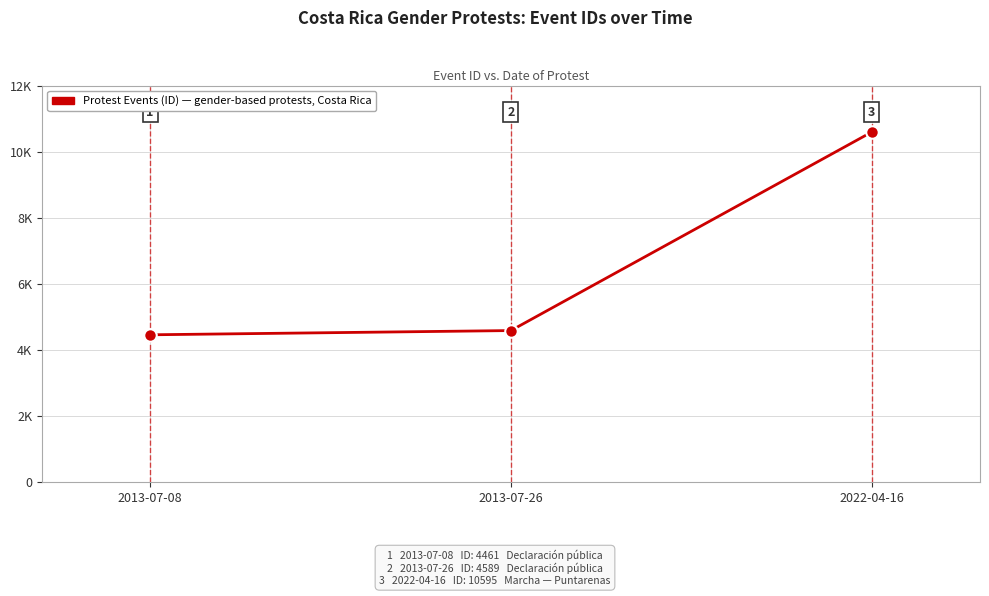

The chart shows a value of 4589 at 2013-07-26. True or false?

True